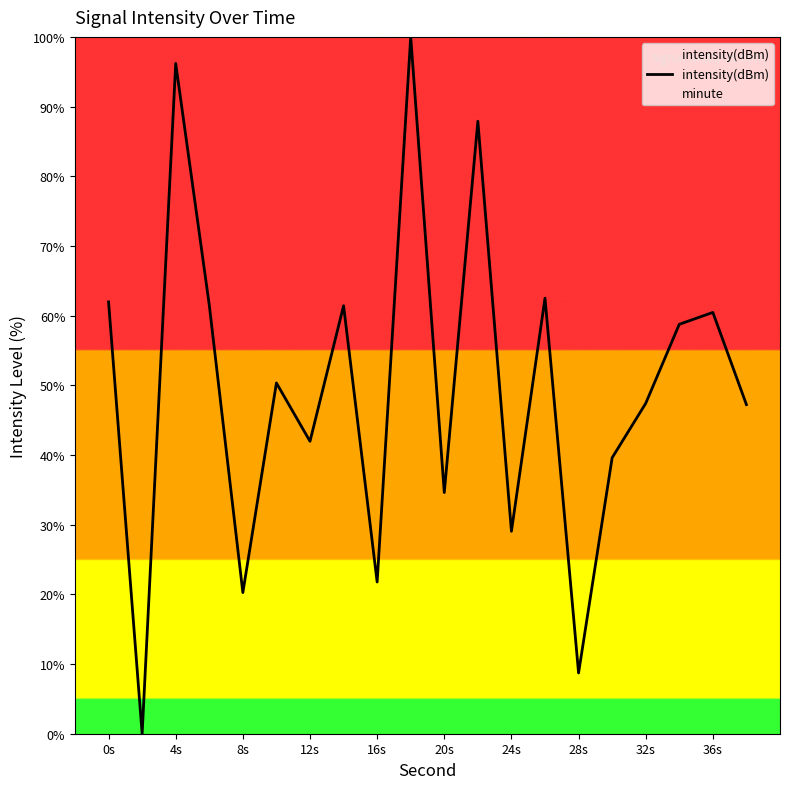

Which series has the widest spread of values?

intensity(dBm)